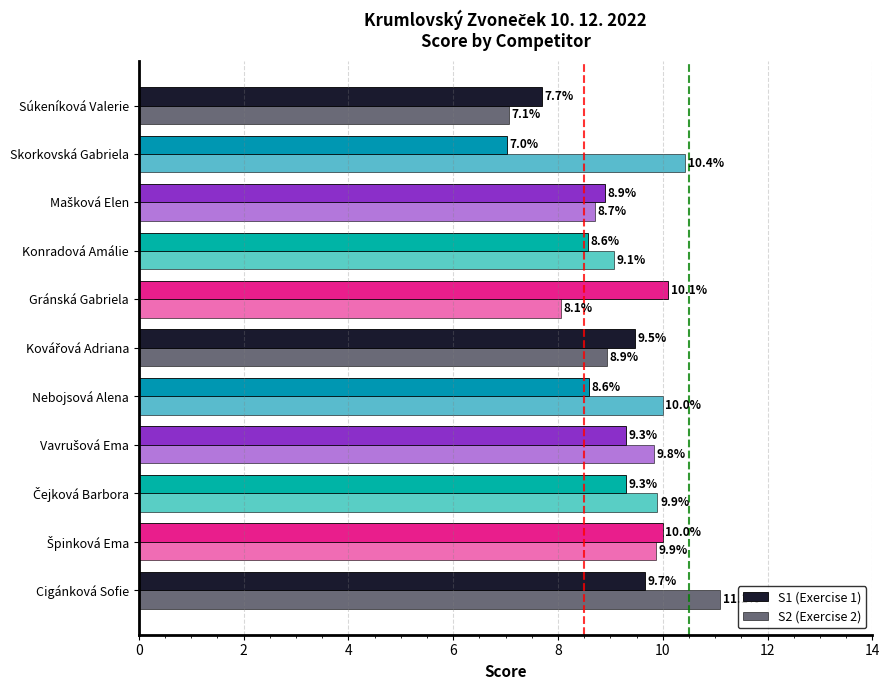

What is the smallest value displayed?

7.0